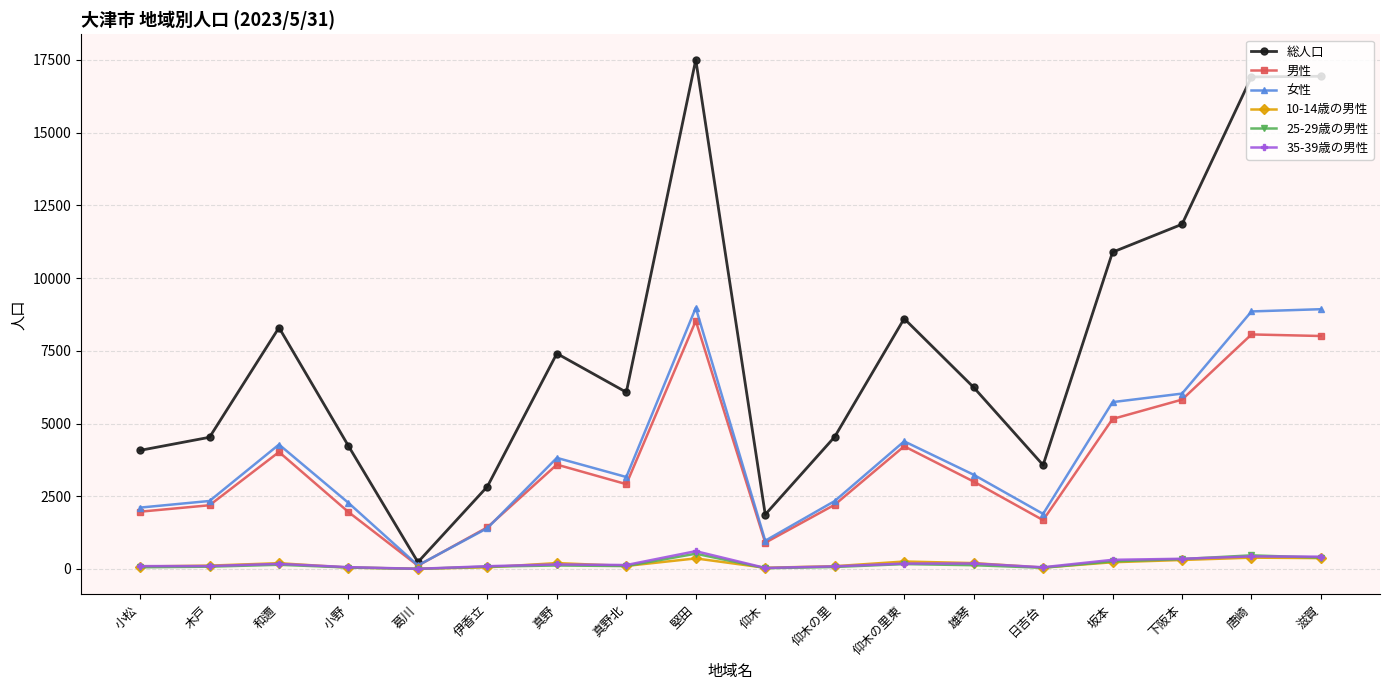

The 女性 series shows 6059 at 唐崎. True or false?

False